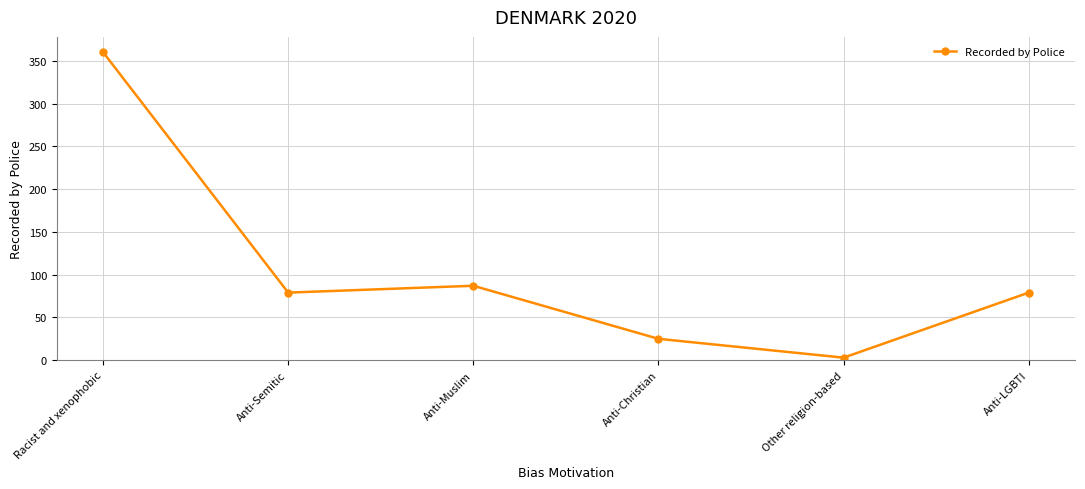

How many interior local peaks (higher than both neighbors) does the data have?

1